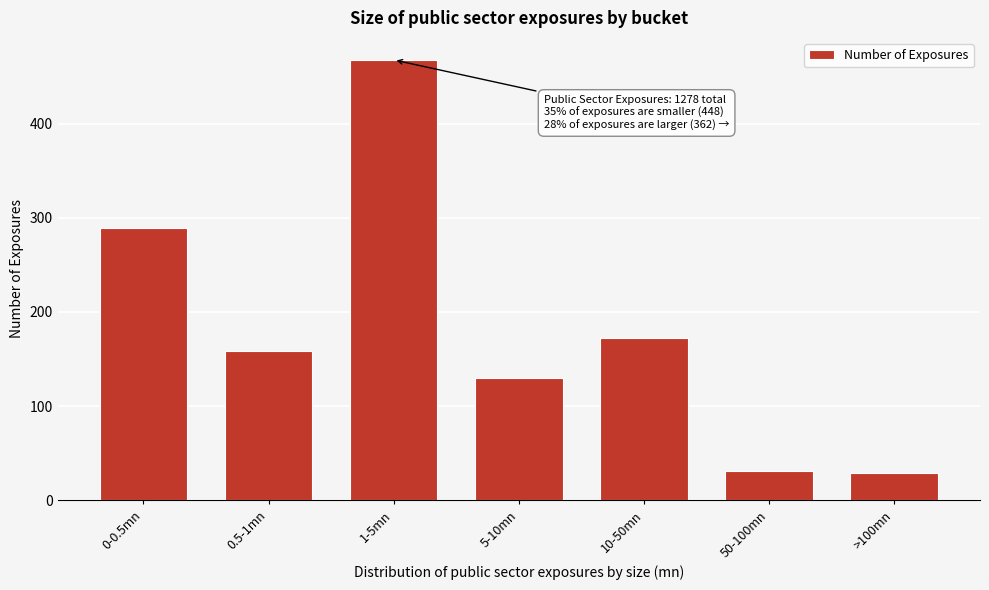

Reading left to right, transcribe all the data shown in this chart.

0-0.5mn=289	0.5-1mn=159	1-5mn=468	5-10mn=130	10-50mn=172	50-100mn=31	>100mn=29